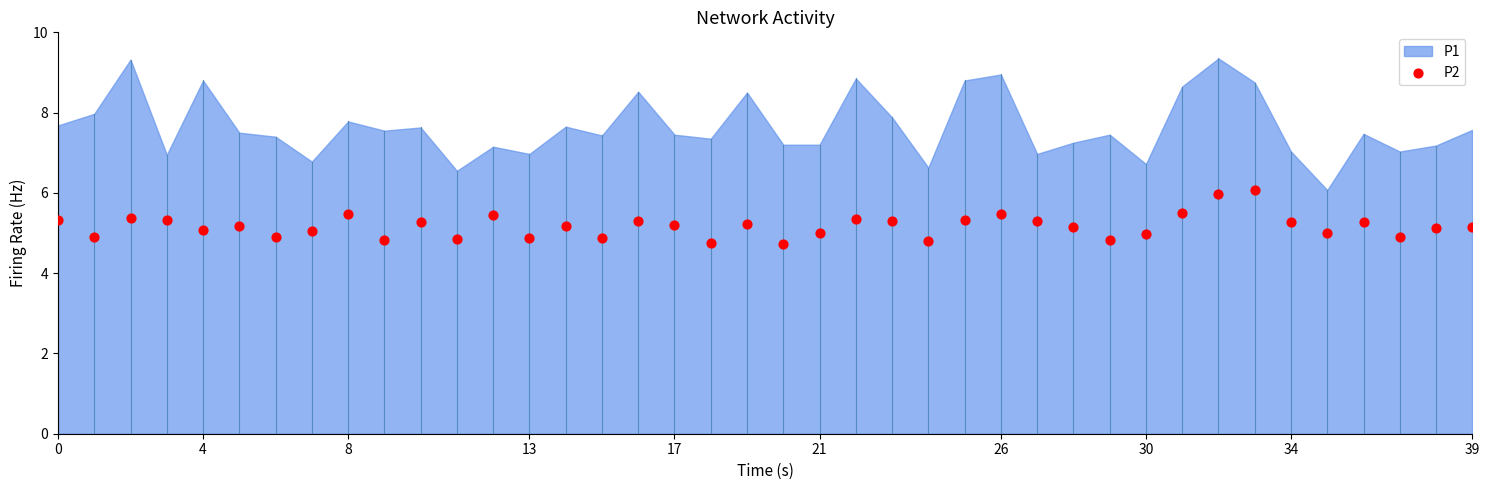

Count the number of points in this scatter plot.

40